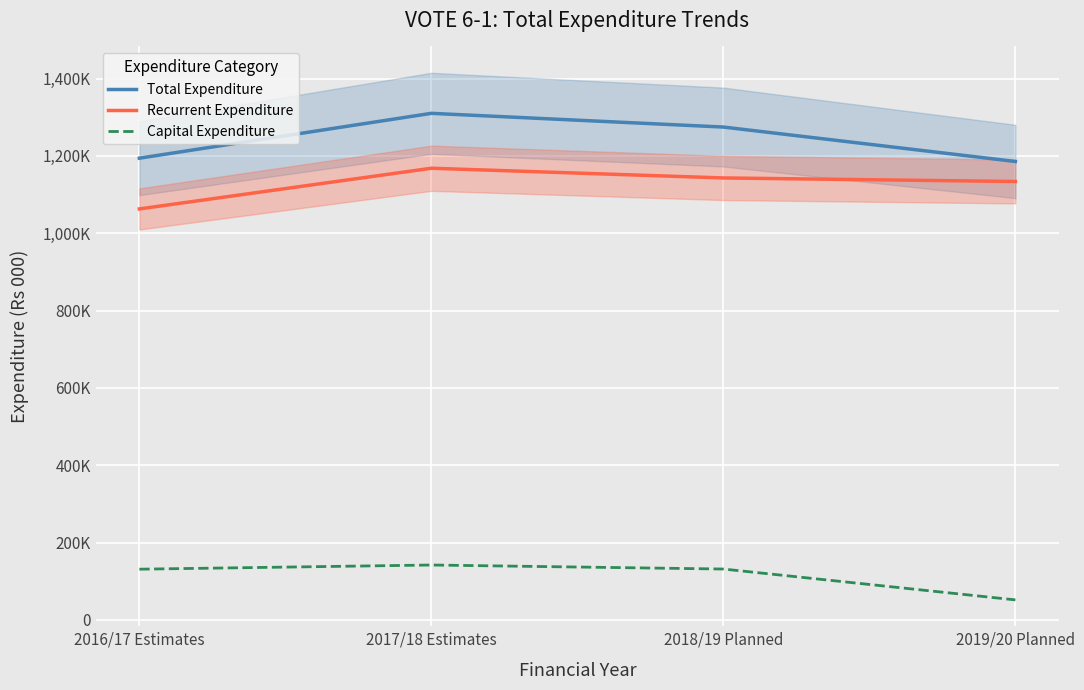

How many values in the Capital Expenditure series are below 131600?

2